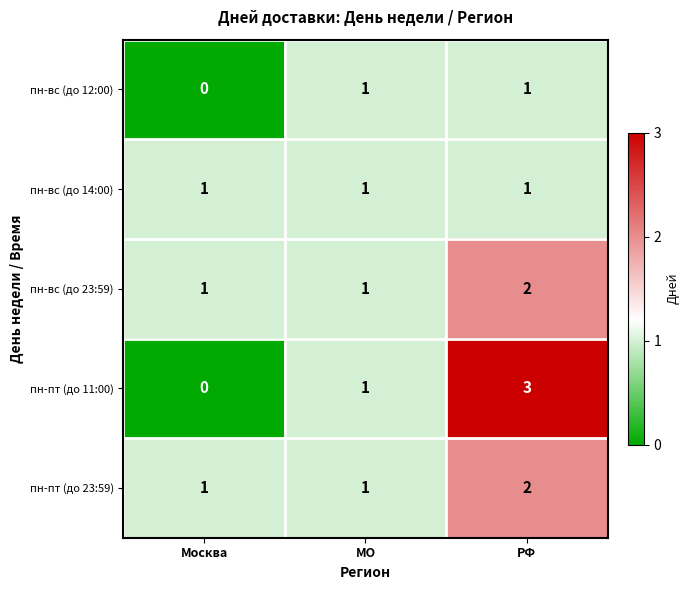

Reading left to right, list all the values displayed in this chart.

пн-вс (до 12:00): Москва=0	МО=1	РФ=1
пн-вс (до 14:00): Москва=1	МО=1	РФ=1
пн-вс (до 23:59): Москва=1	МО=1	РФ=2
пн-пт (до 11:00): Москва=0	МО=1	РФ=3
пн-пт (до 23:59): Москва=1	МО=1	РФ=2